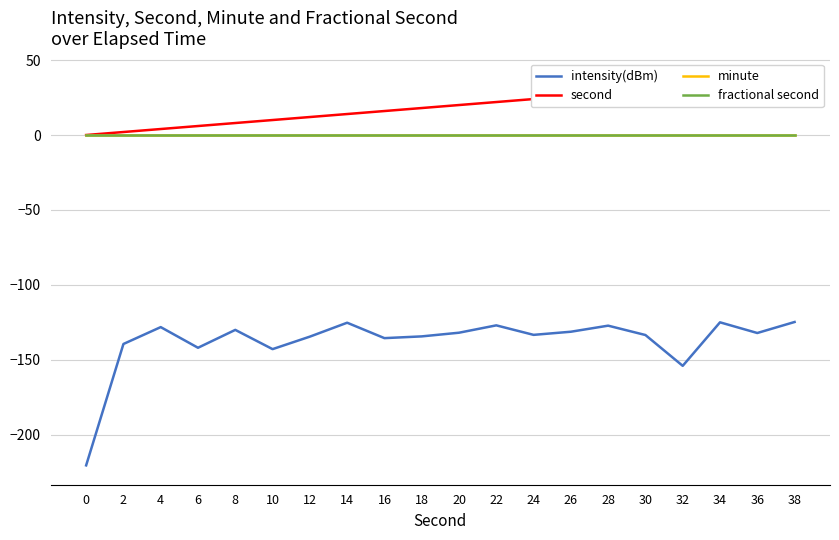

What is the smallest value displayed?

-220.4